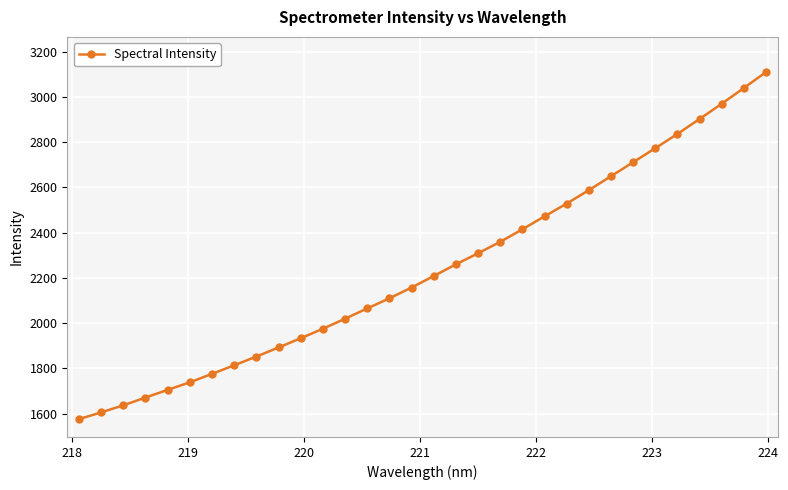

What is the average value?

2239.5